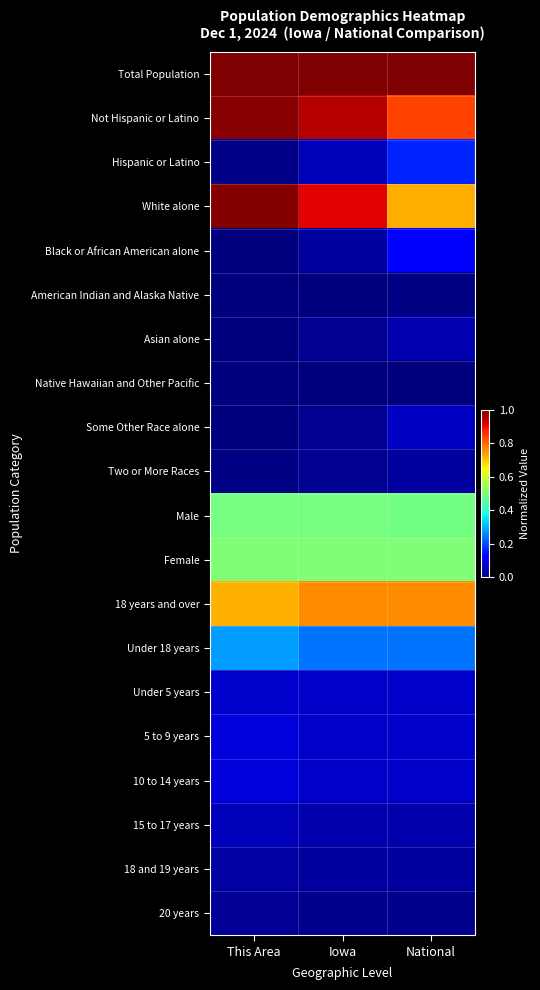

Reading left to right, extract all data points from this chart.

Total Population: This Area=1.0	Iowa=1.0	National=1.0
Not Hispanic or Latino: This Area=1.0	Iowa=1.0	National=0.8
Hispanic or Latino: This Area=0.0	Iowa=0.0	National=0.2
White alone: This Area=1.0	Iowa=0.9	National=0.7
Black or African American alone: This Area=0.0	Iowa=0.0	National=0.1
American Indian and Alaska Native: This Area=0.0	Iowa=0.0	National=0.0
Asian alone: This Area=0.0	Iowa=0.0	National=0.0
Native Hawaiian and Other Pacific: This Area=0.0	Iowa=0.0	National=0.0
Some Other Race alone: This Area=0.0	Iowa=0.0	National=0.1
Two or More Races: This Area=0.0	Iowa=0.0	National=0.0
Male: This Area=0.5	Iowa=0.5	National=0.5
Female: This Area=0.5	Iowa=0.5	National=0.5
18 years and over: This Area=0.7	Iowa=0.8	National=0.8
Under 18 years: This Area=0.3	Iowa=0.2	National=0.2
Under 5 years: This Area=0.1	Iowa=0.1	National=0.1
5 to 9 years: This Area=0.1	Iowa=0.1	National=0.1
10 to 14 years: This Area=0.1	Iowa=0.1	National=0.1
15 to 17 years: This Area=0.1	Iowa=0.0	National=0.0
18 and 19 years: This Area=0.0	Iowa=0.0	National=0.0
20 years: This Area=0.0	Iowa=0.0	National=0.0